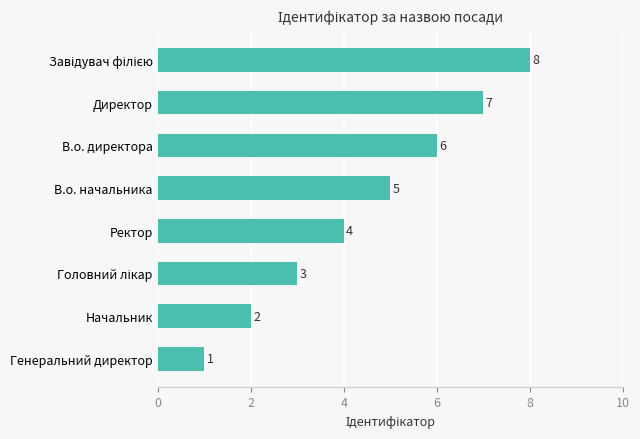

Is it true that the value at Генеральний директор is 1?

True